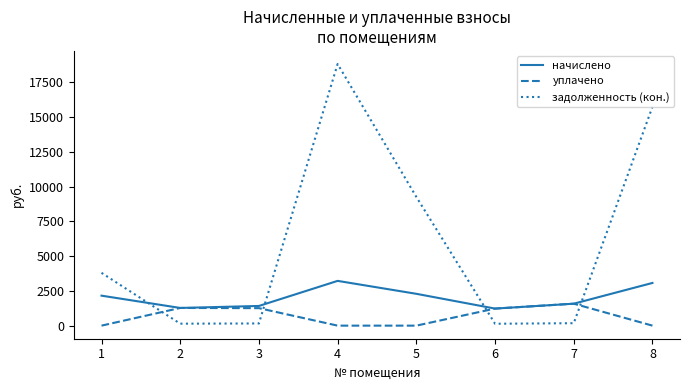

At which category is the sum across all series the highest?

4